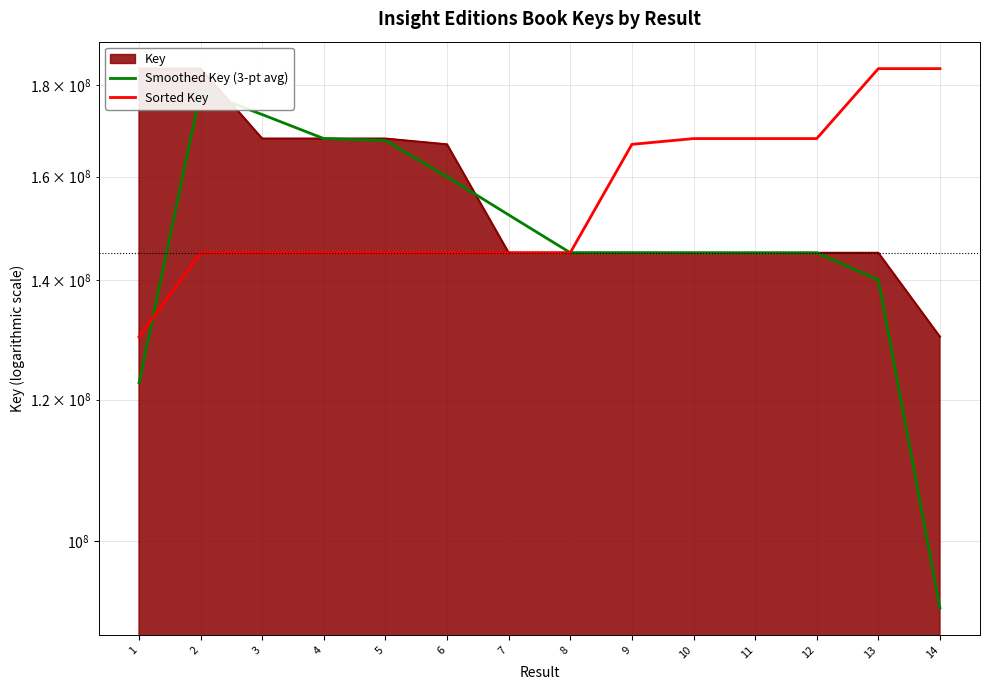

What is the smallest value displayed?

91708976.3